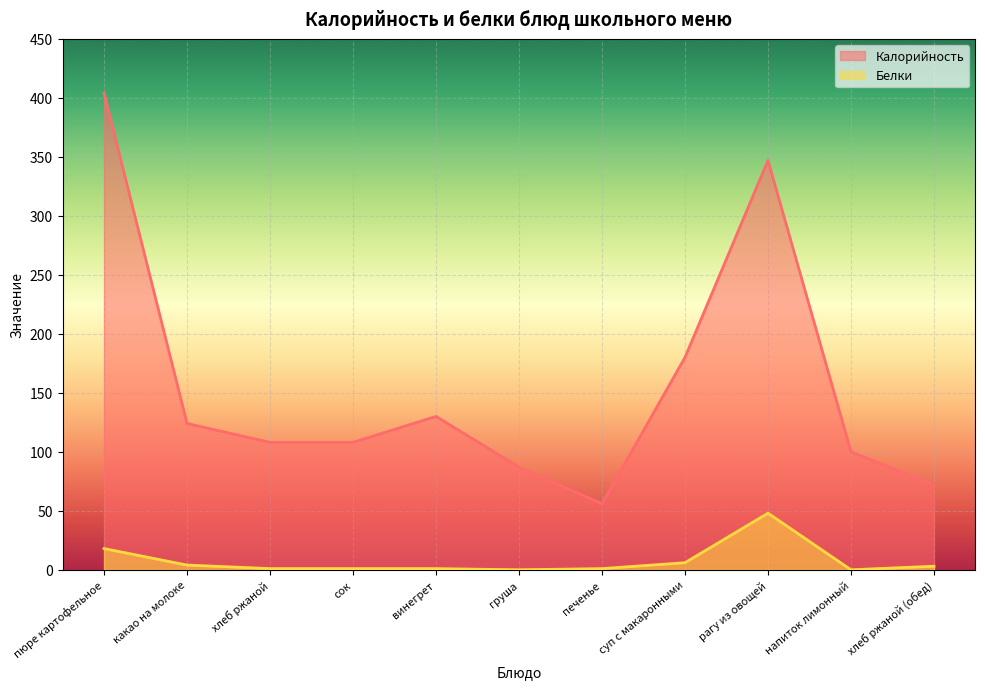

Reading left to right, extract all data points from this chart.

Калорийность: пюре картофельное=404	какао на молоке=124	хлеб ржаной=108	сок=108	винегрет=130	груша=87	печенье=56	суп с макаронными=180	рагу из овощей=347	напиток лимонный=100	хлеб ржаной (обед)=72
Белки: пюре картофельное=18	какао на молоке=4	хлеб ржаной=1	сок=1	винегрет=1	груша=0	печенье=1	суп с макаронными=6	рагу из овощей=48	напиток лимонный=0	хлеб ржаной (обед)=3